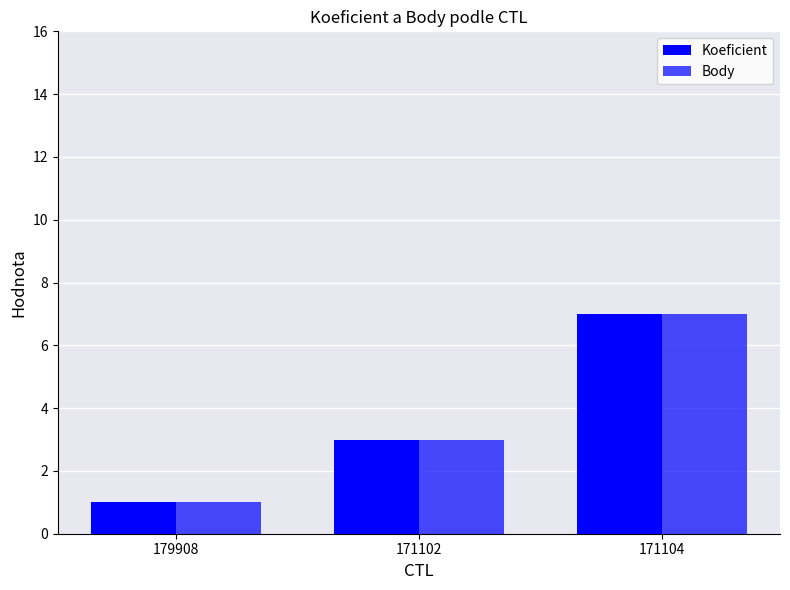

Which has a higher value, 179908 or 171102?

171102